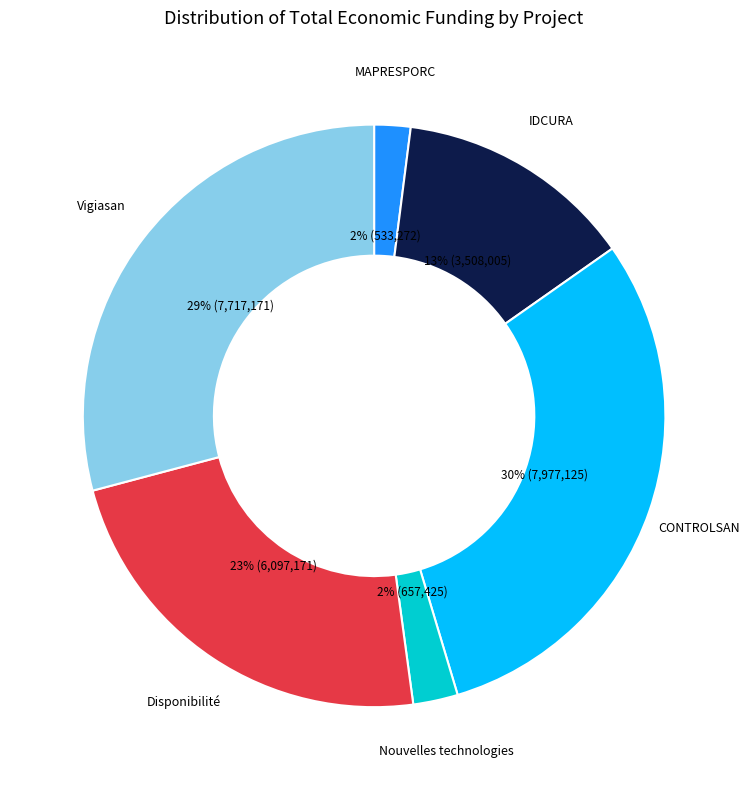

Count the number of slices in the pie.

6